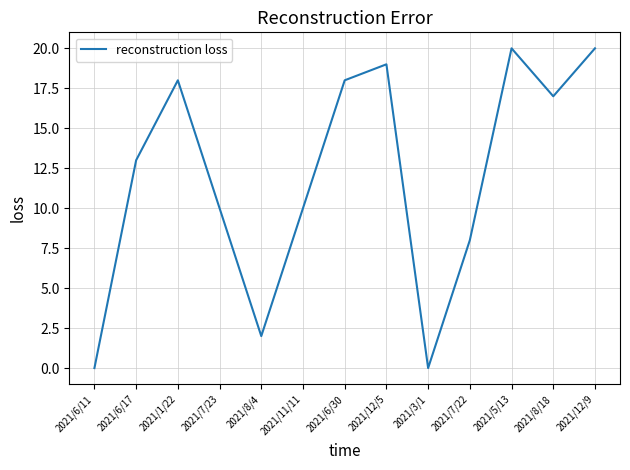

What is the difference between the second highest and minimum values?

20